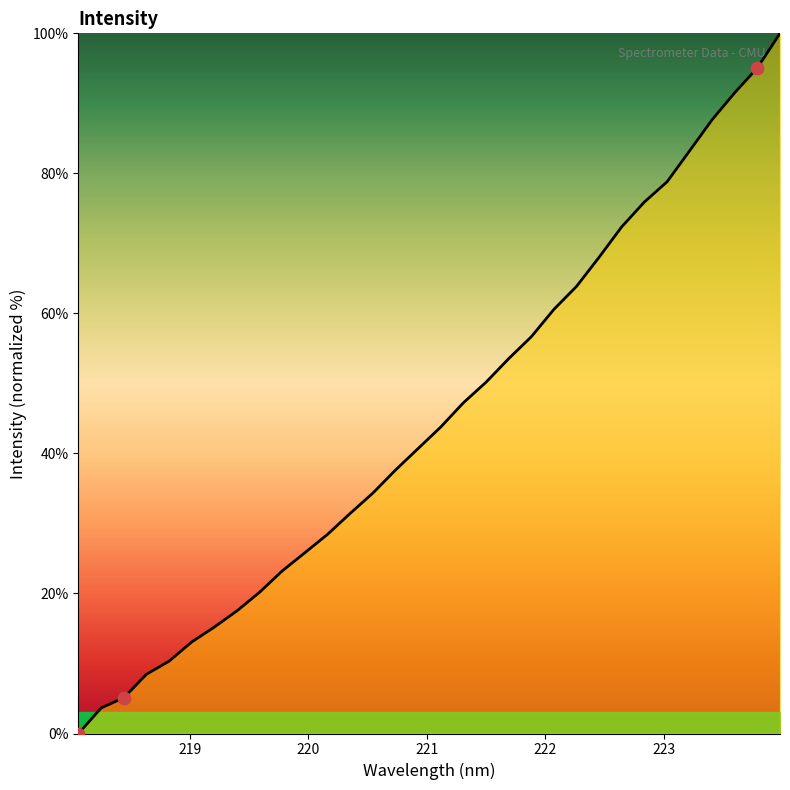

What is the maximum value shown in the chart?

100.0